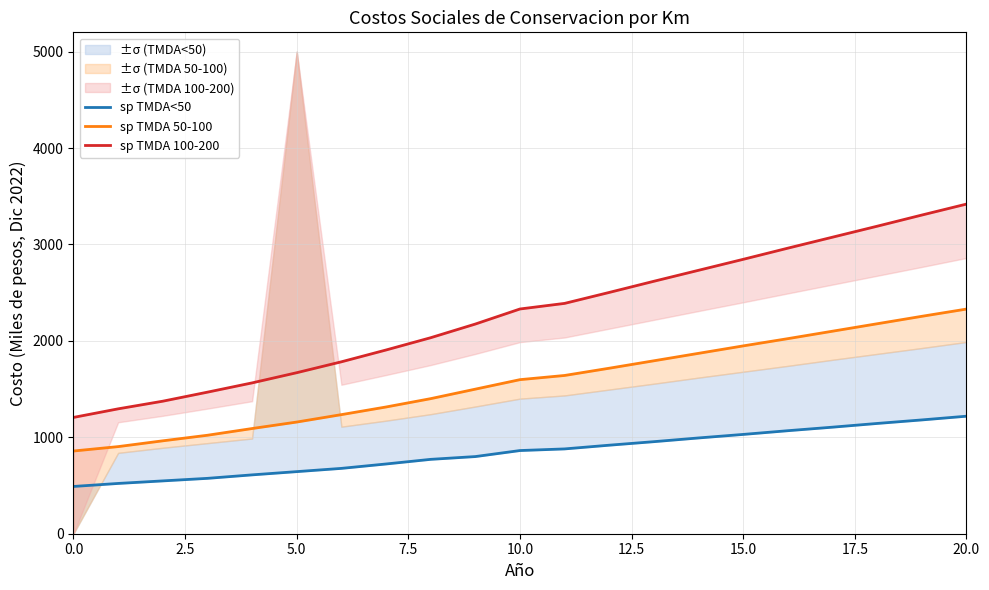

What position from the right is 12?

9